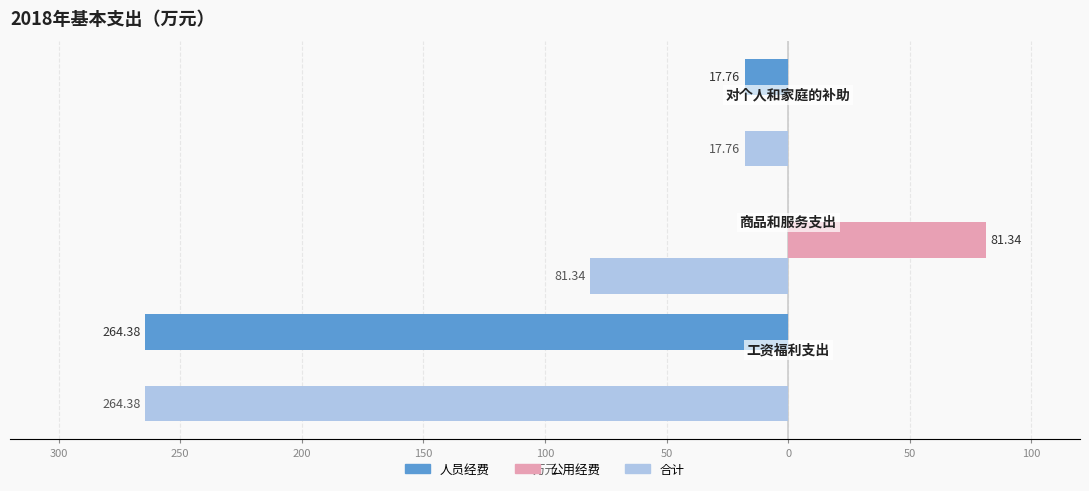

True or false: 公用经费 has a value of 54.9 at 250.

False